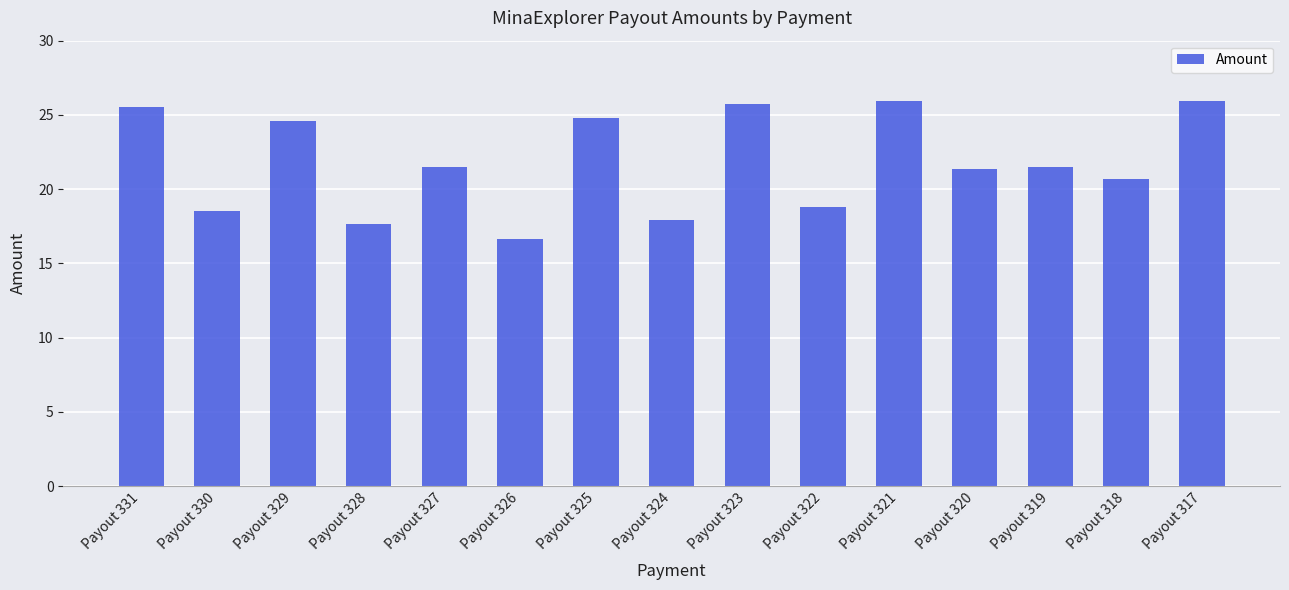

Is it true that the value at Payout 318 is 27.2?

False